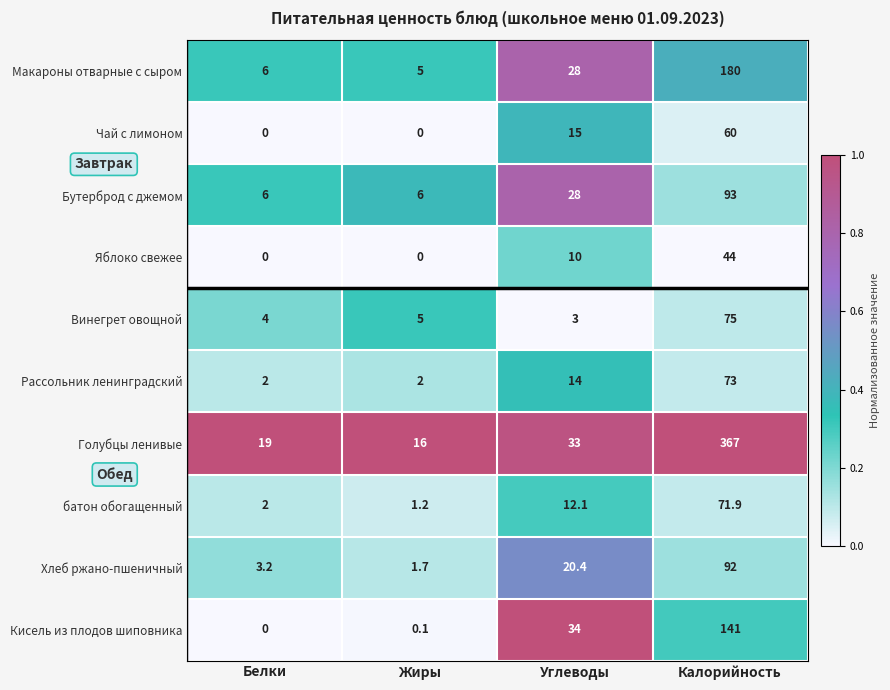

The Рассольник ленинградский series shows 1.4 at Жиры. True or false?

False